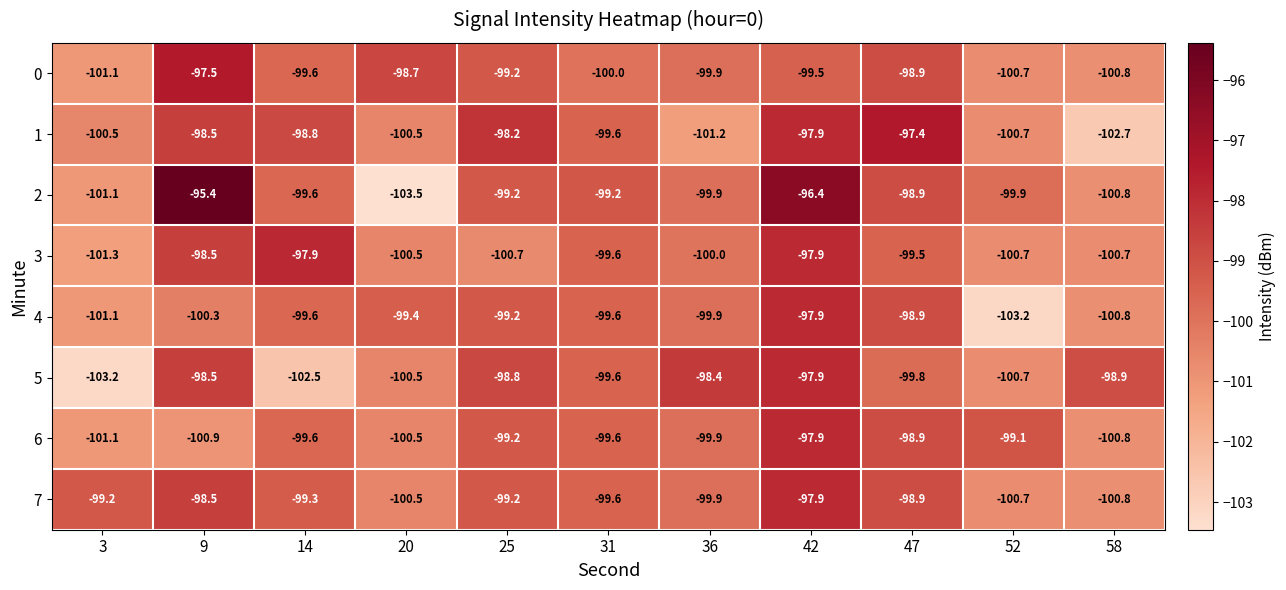

Which series changed the most between 25 and 47?

3